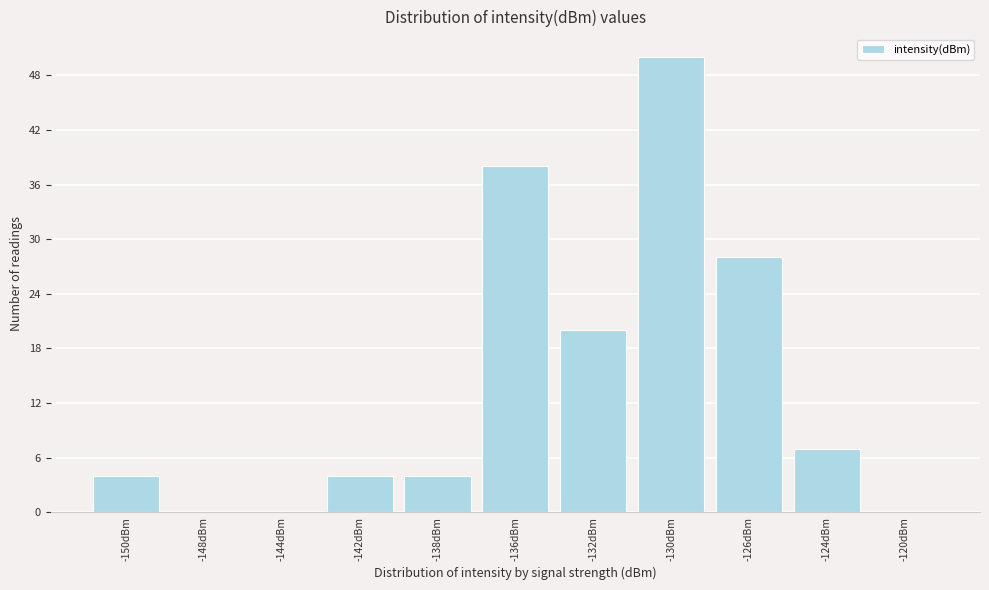

Reading left to right, transcribe all the data shown in this chart.

-150dBm=4	-148dBm=0	-144dBm=0	-142dBm=4	-138dBm=4	-136dBm=38	-132dBm=20	-130dBm=50	-126dBm=28	-124dBm=7	-120dBm=0